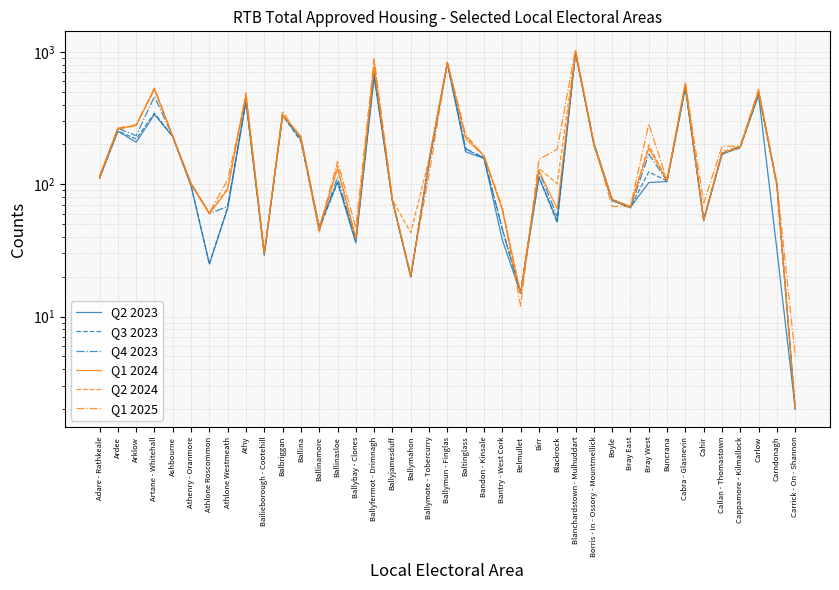

At Callan - Thomastown, list the series in order from smallest to largest.

Q2 2023, Q3 2023, Q4 2023, Q1 2024, Q2 2024, Q1 2025